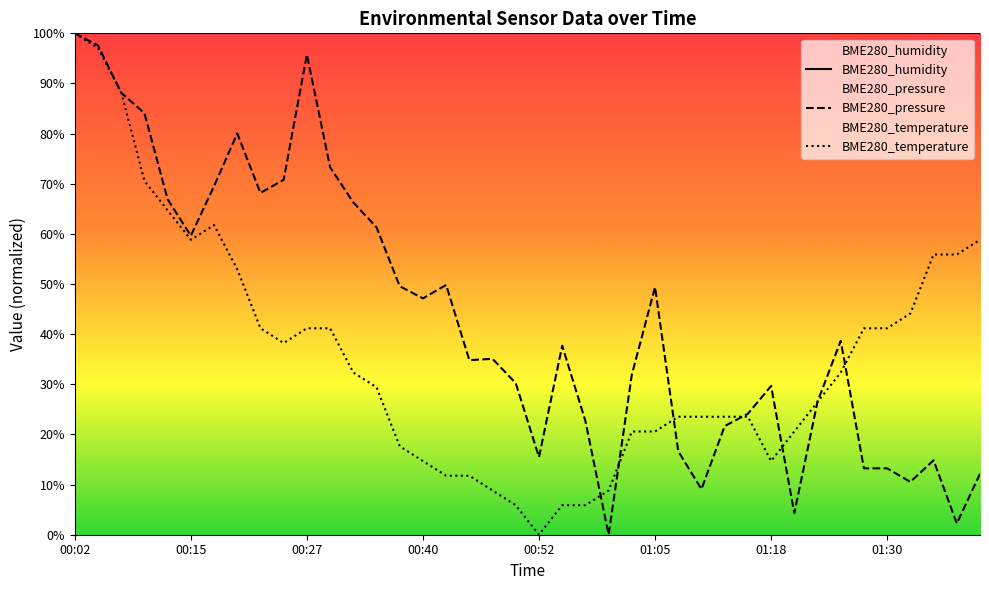

What is the maximum value shown in the chart?

100.0